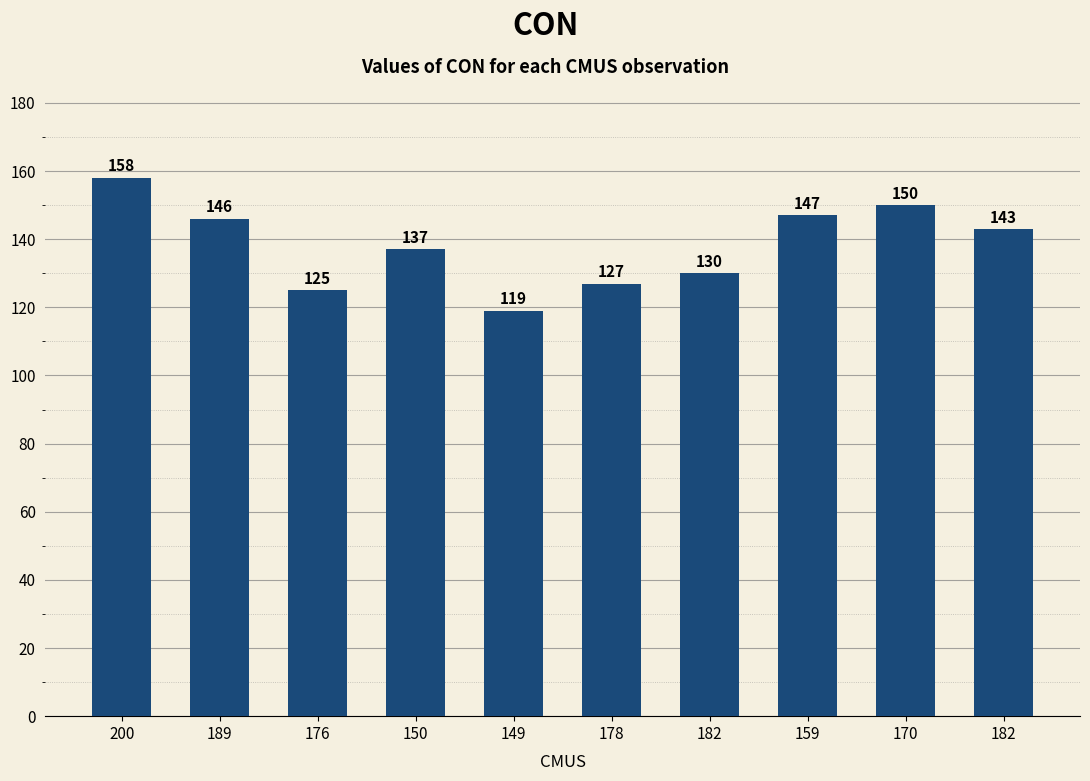

Which label corresponds to the smallest value in the chart?

149